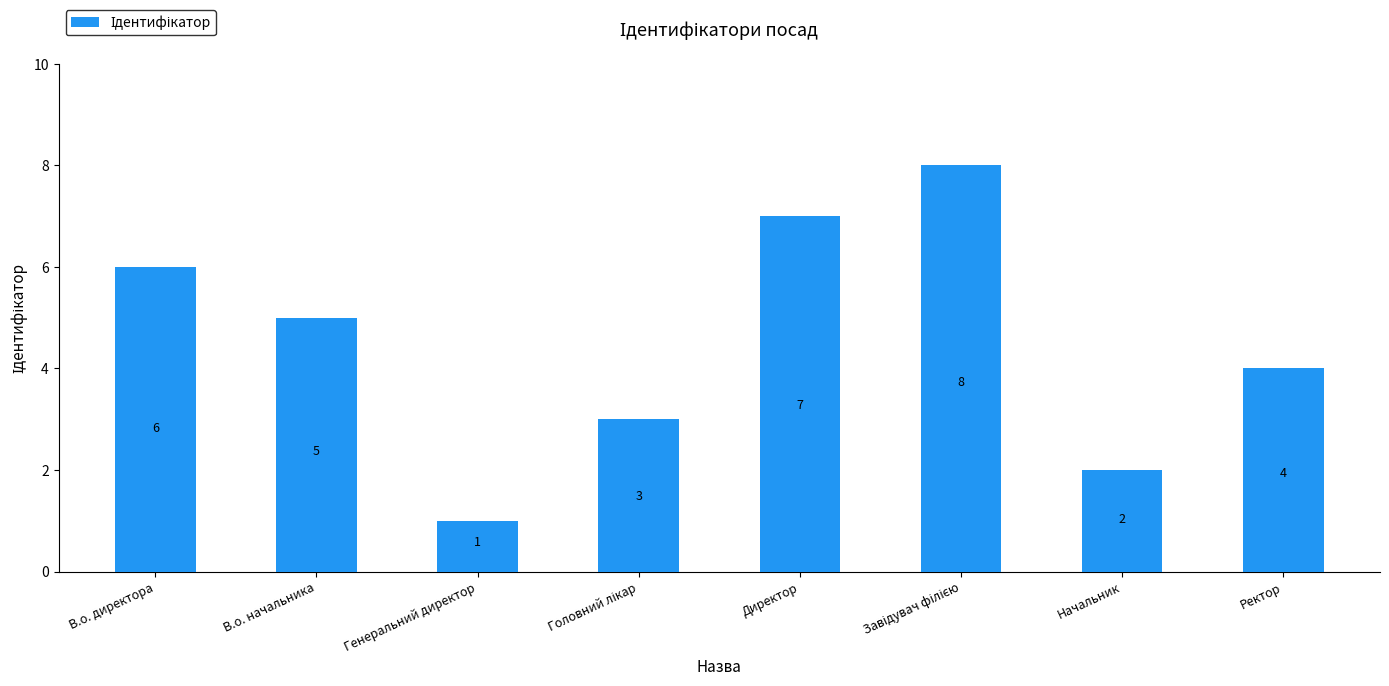

Are the bars horizontal?

No